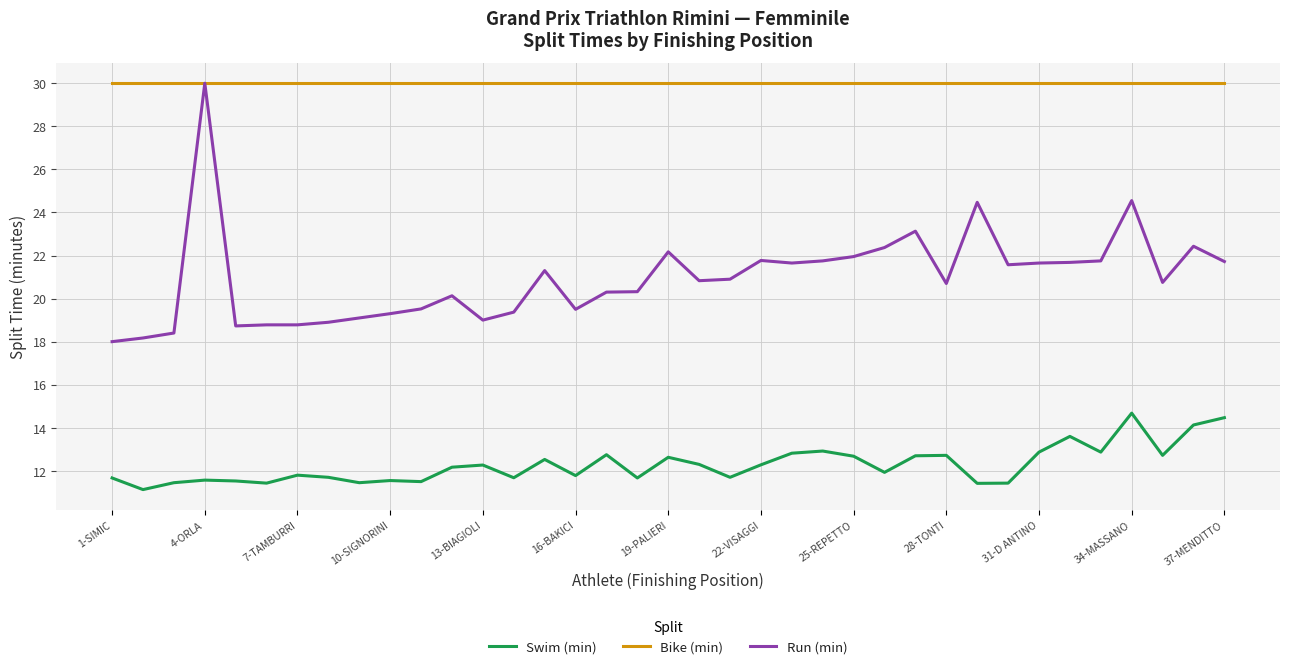

True or false: Swim (min) and Run (min) cross at least once.

False